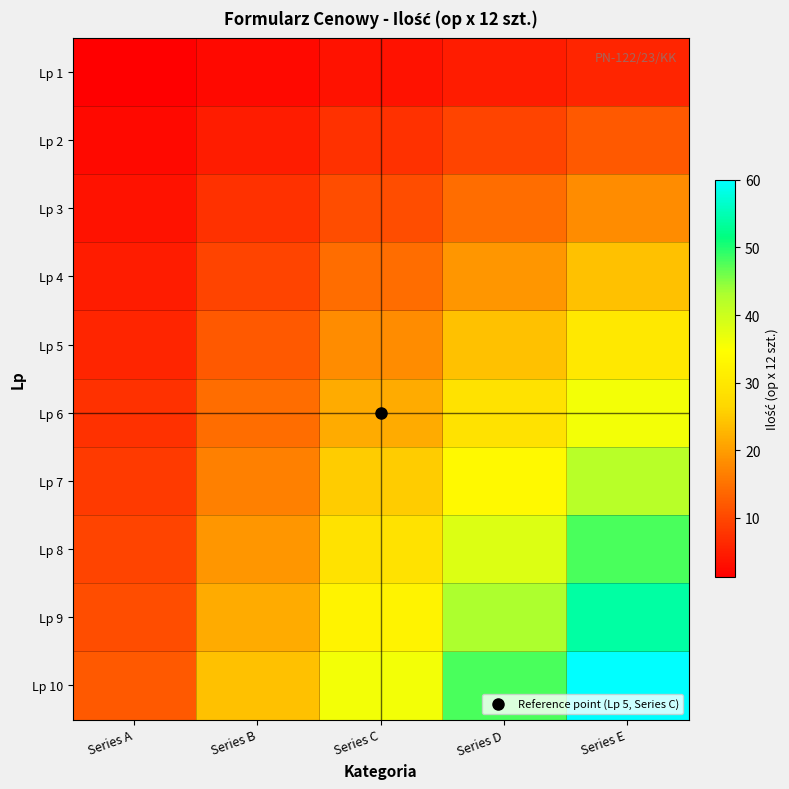

Reading left to right, transcribe all the data shown in this chart.

Lp 1: Series A=1.2	Series B=2.4	Series C=3.6	Series D=4.8	Series E=6.0
Lp 2: Series A=2.4	Series B=4.8	Series C=7.2	Series D=9.6	Series E=12.0
Lp 3: Series A=3.6	Series B=7.2	Series C=10.8	Series D=14.4	Series E=18.0
Lp 4: Series A=4.8	Series B=9.6	Series C=14.4	Series D=19.2	Series E=24.0
Lp 5: Series A=6.0	Series B=12.0	Series C=18.0	Series D=24.0	Series E=30.0
Lp 6: Series A=7.2	Series B=14.4	Series C=21.6	Series D=28.8	Series E=36.0
Lp 7: Series A=8.4	Series B=16.8	Series C=25.2	Series D=33.6	Series E=42.0
Lp 8: Series A=9.6	Series B=19.2	Series C=28.8	Series D=38.4	Series E=48.0
Lp 9: Series A=10.8	Series B=21.6	Series C=32.4	Series D=43.2	Series E=54.0
Lp 10: Series A=12.0	Series B=24.0	Series C=36.0	Series D=48.0	Series E=60.0